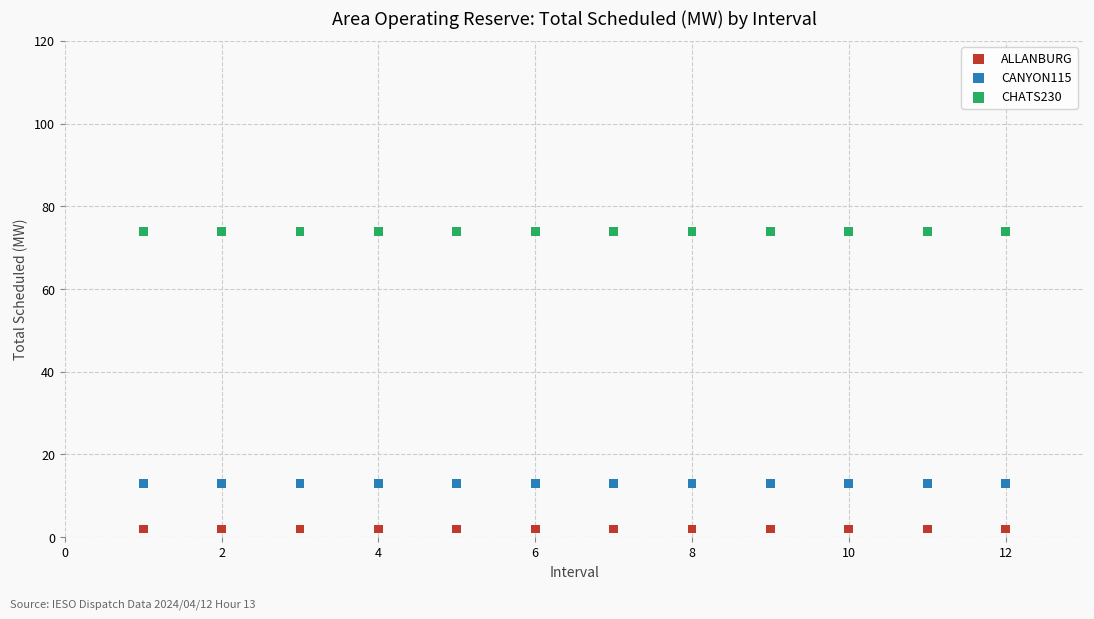

What are all the series names shown in the legend?

ALLANBURG, CANYON115, CHATS230